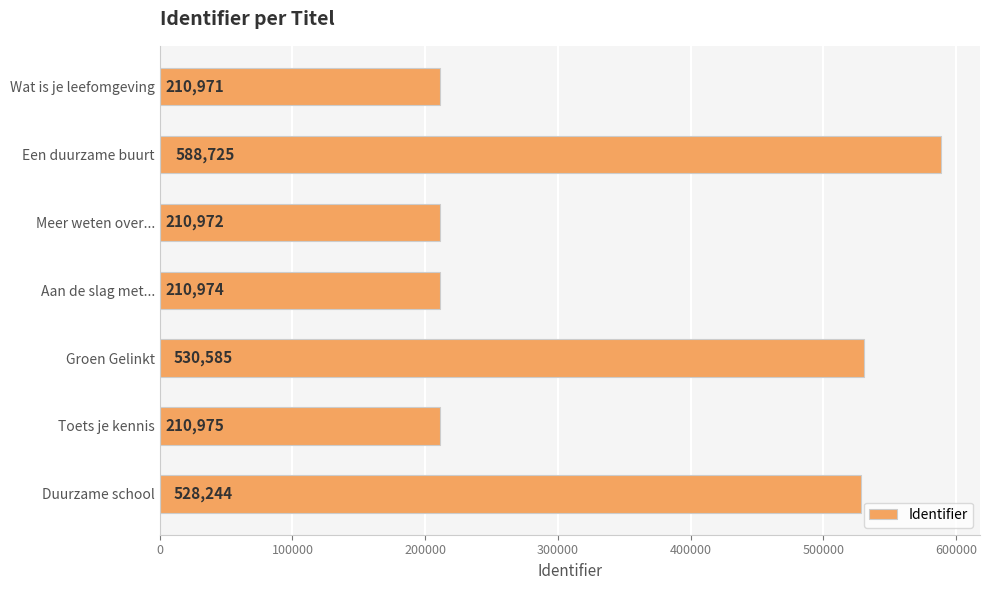

Rank the categories by value from lowest to highest.

Wat is je leefomgeving, Meer weten over..., Aan de slag met..., Toets je kennis, Duurzame school, Groen Gelinkt, Een duurzame buurt